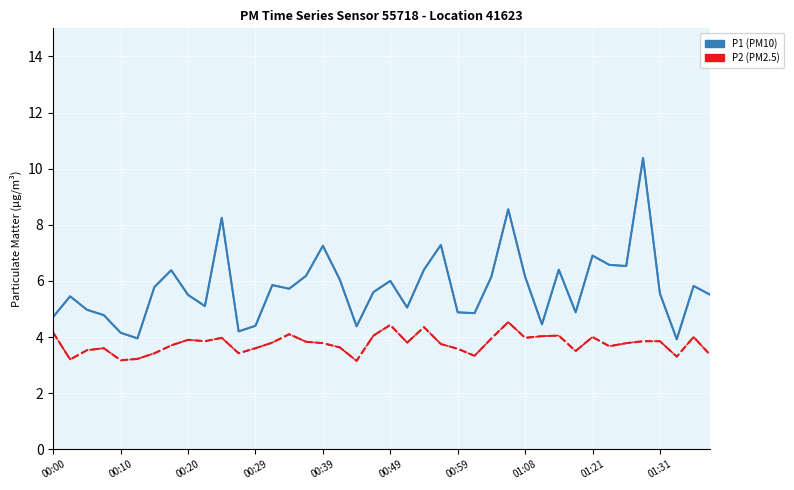

Reading left to right, transcribe all the data shown in this chart.

P1: 4.7	5.5	5.0	4.8	4.2	4.0	5.8	6.4	5.5	5.1	8.2	4.2	4.4	5.8	5.7	6.2	7.2	6.0	4.4	5.6	6.0	5.0	6.4	7.3	4.9	4.8	6.2	8.6	6.2	4.5	6.4	4.9	6.9	6.6	6.5	10.4	5.5	3.9	5.8	5.5
P2: 4.2	3.2	3.5	3.6	3.2	3.2	3.4	3.7	3.9	3.9	4.0	3.4	3.6	3.8	4.1	3.8	3.8	3.6	3.1	4.0	4.4	3.8	4.3	3.8	3.6	3.3	4.0	4.5	4.0	4.0	4.0	3.5	4.0	3.7	3.8	3.9	3.9	3.3	4.0	3.4